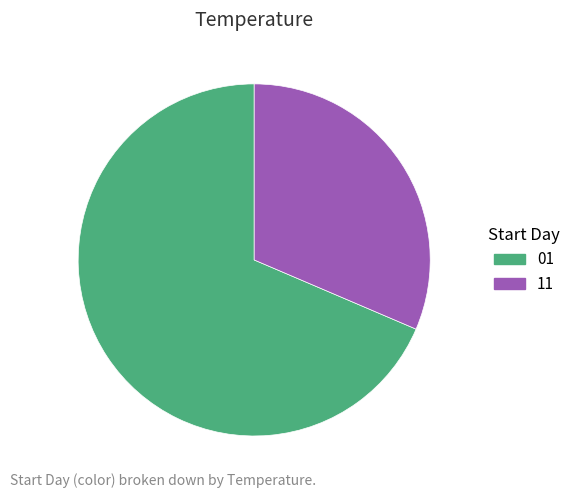

Does any single category account for the majority?

Yes